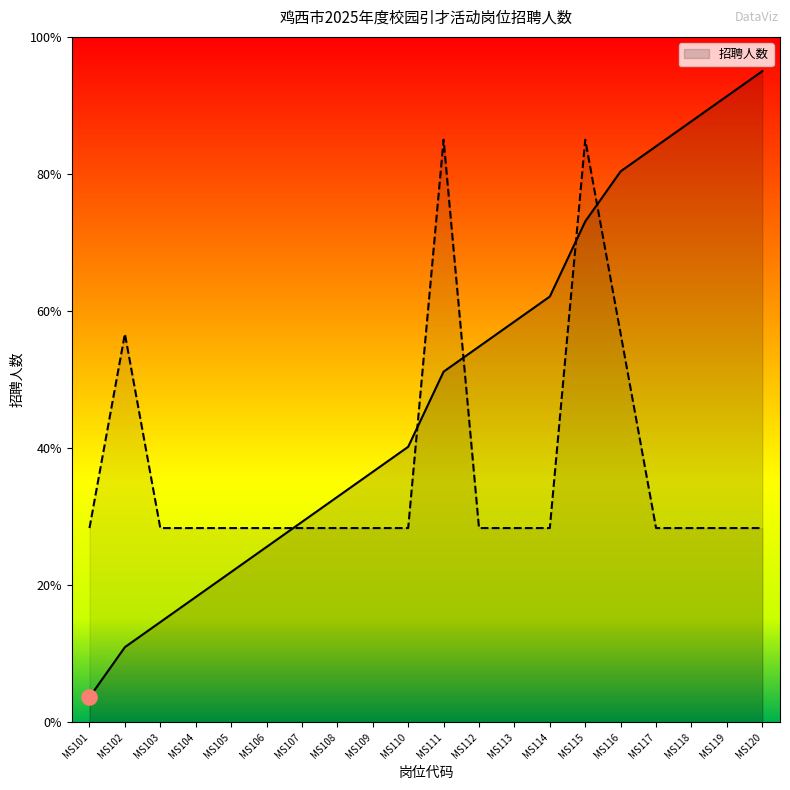

What is the ratio of the value at MS115 to the value at MS118?

3.0